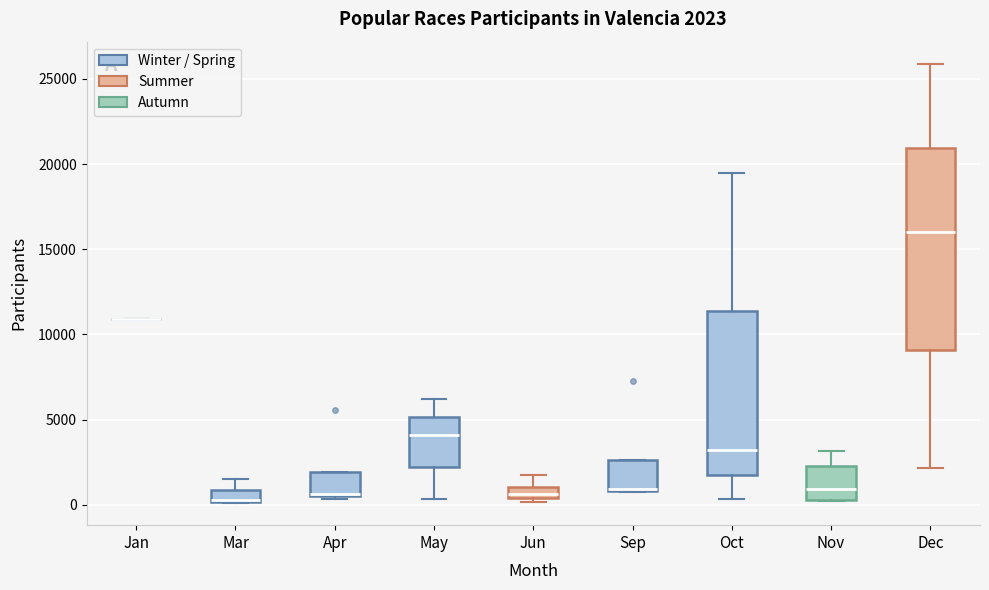

Which box is the tallest, from its lower edge to its upper edge?

Dec